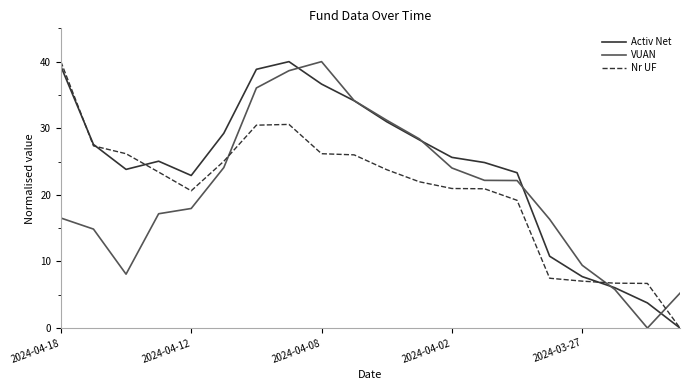

How many lines are shown in the chart?

3